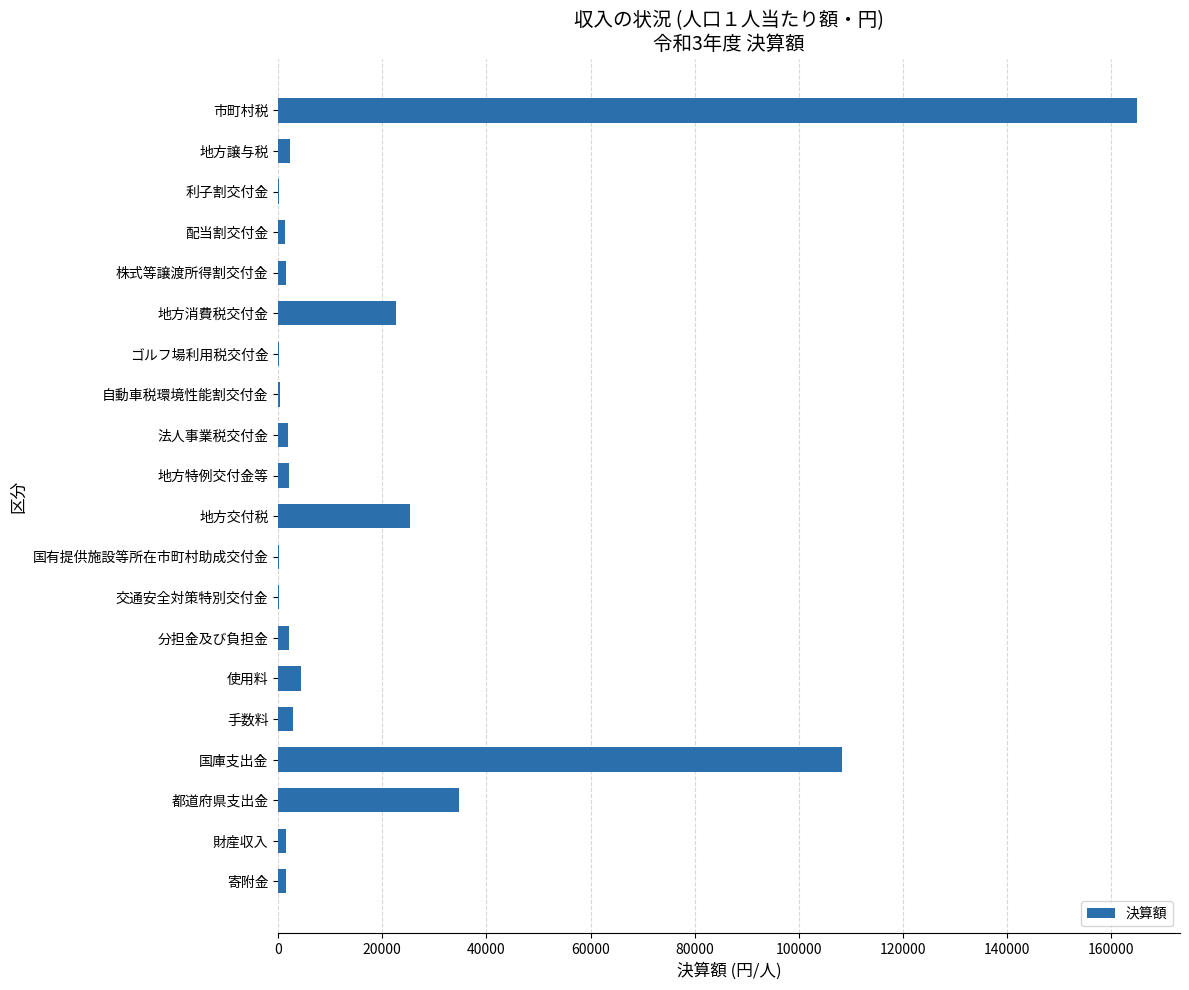

Approximately how many times larger is the value at 都道府県支出金 compared to 使用料?

7.9